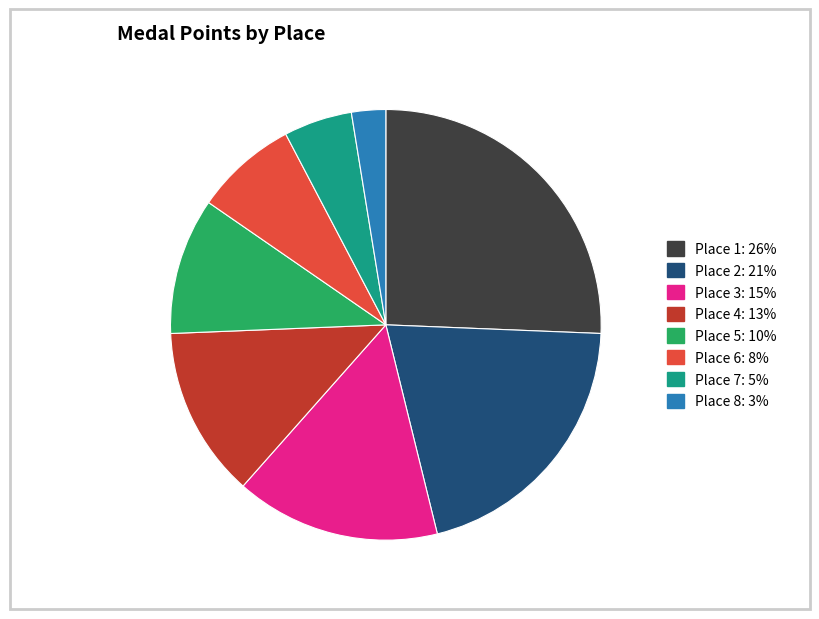

Count the number of slices in the pie.

8